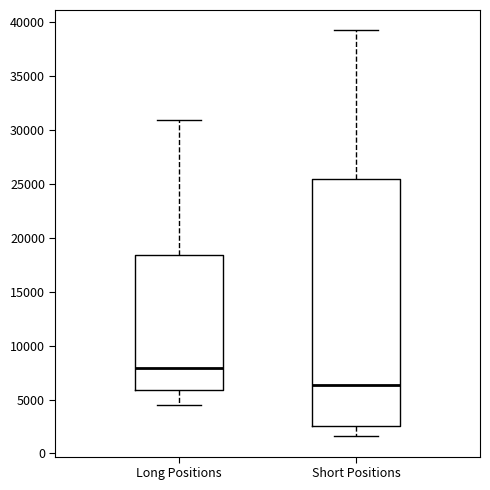

Where is the lower edge of the box for Short Positions on the y-axis? The values are not printed on the chart, so give them approximately, as read against the axis.

2500